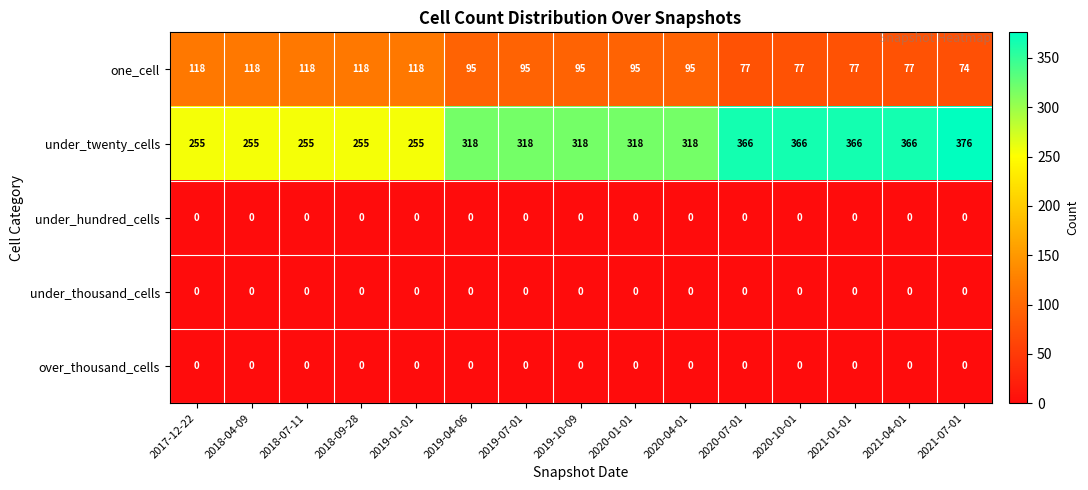

Which label corresponds to the largest value in the chart?

2021-07-01